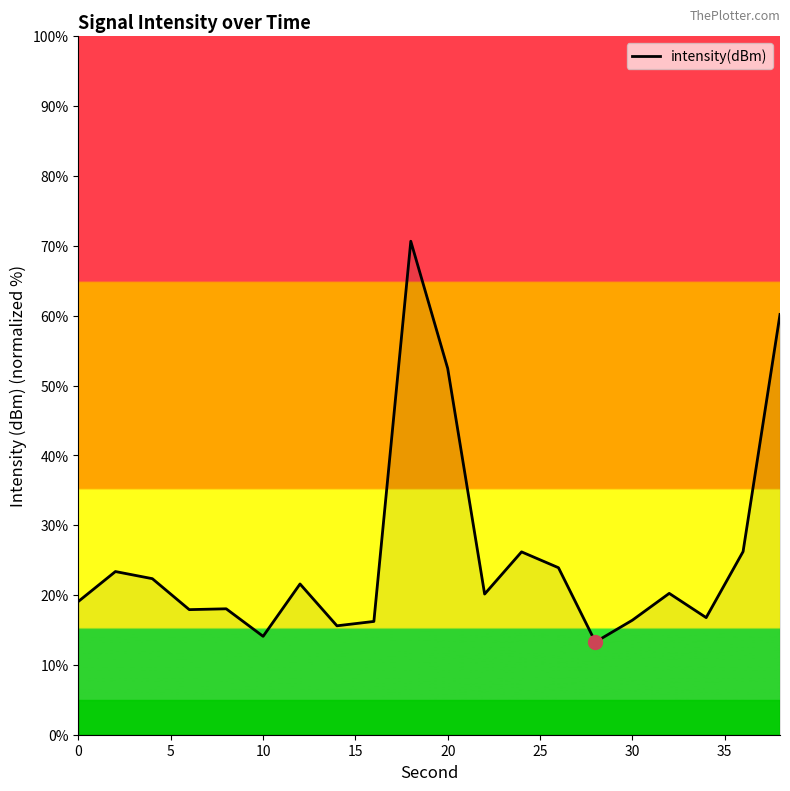

What is the minimum value shown in the chart?

13.3